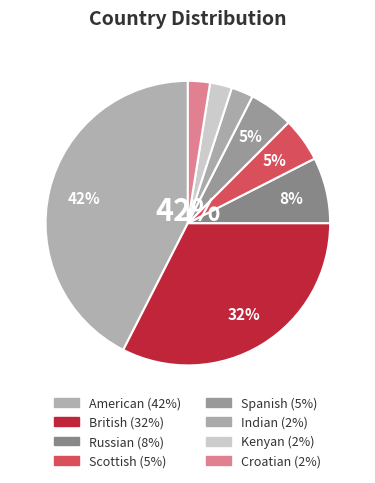

How much of the chart is everything except British?

67.5%